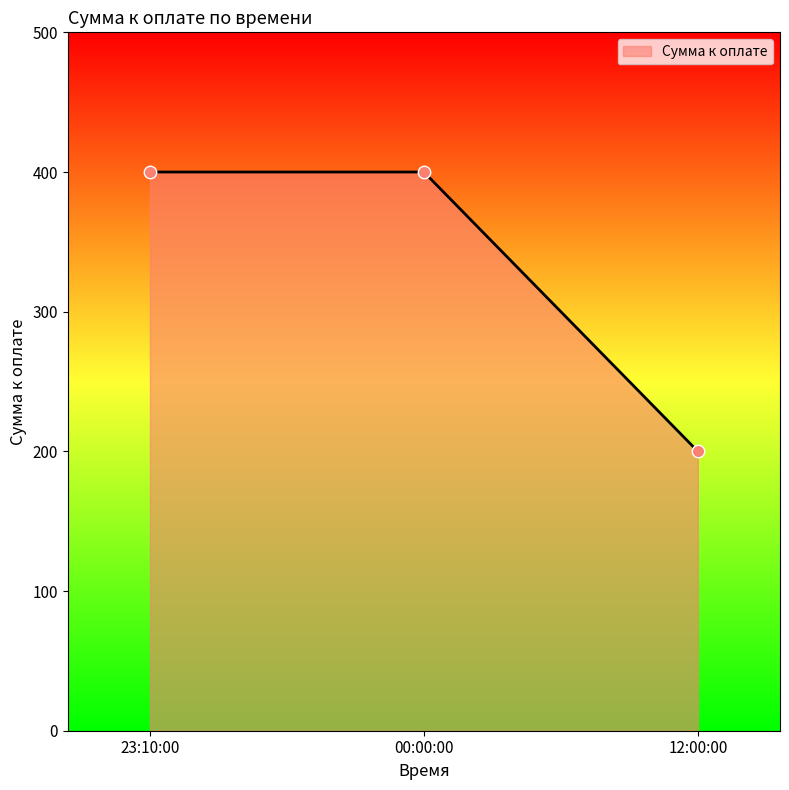

What is the ratio of the value at 12:00:00 to the value at 23:10:00?

0.5